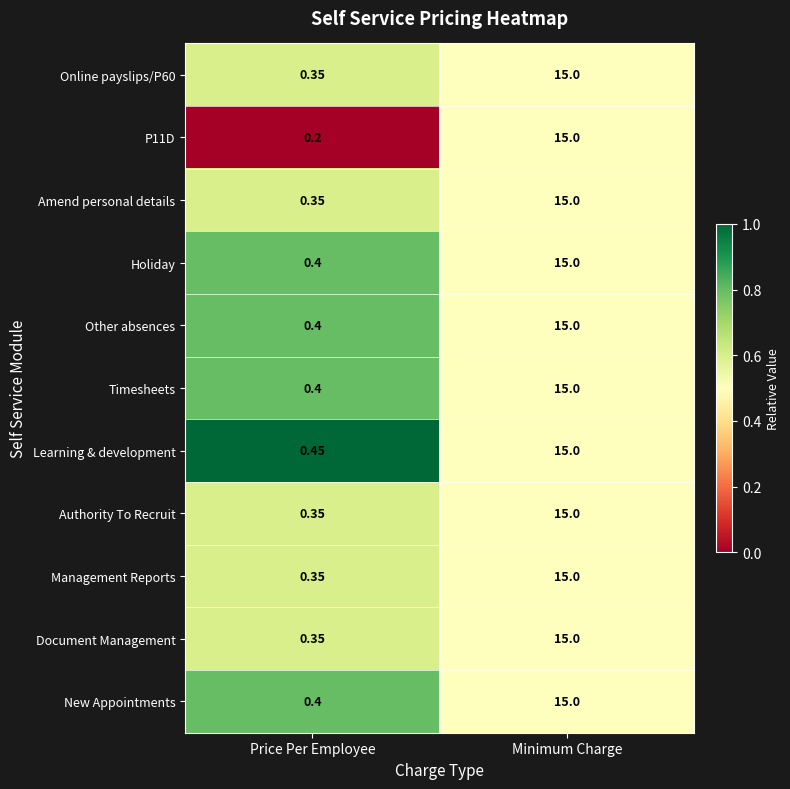

At which label is Other absences closest to 7?

Price Per Employee